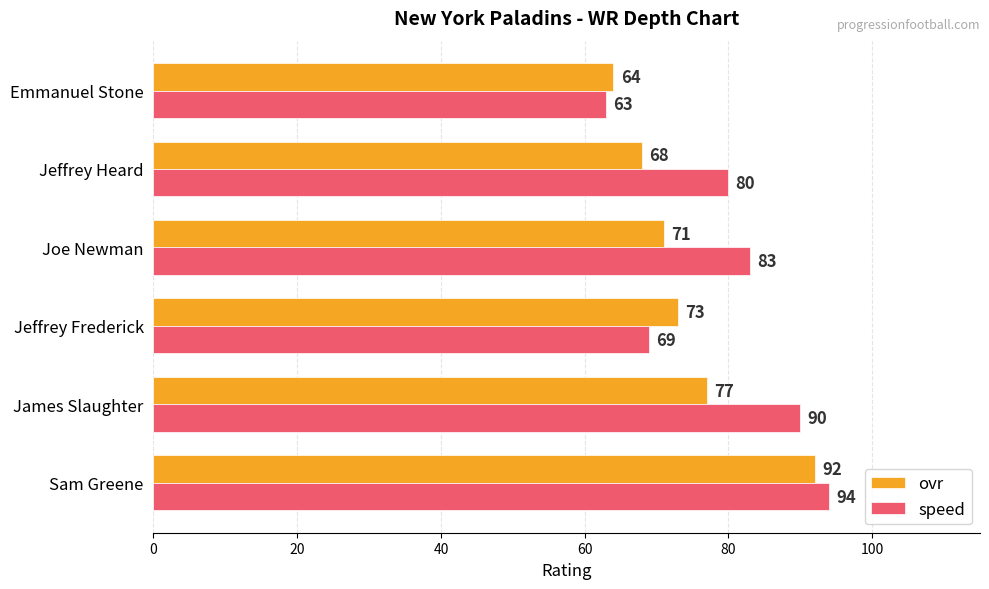

What is the highest value of the speed series?

94